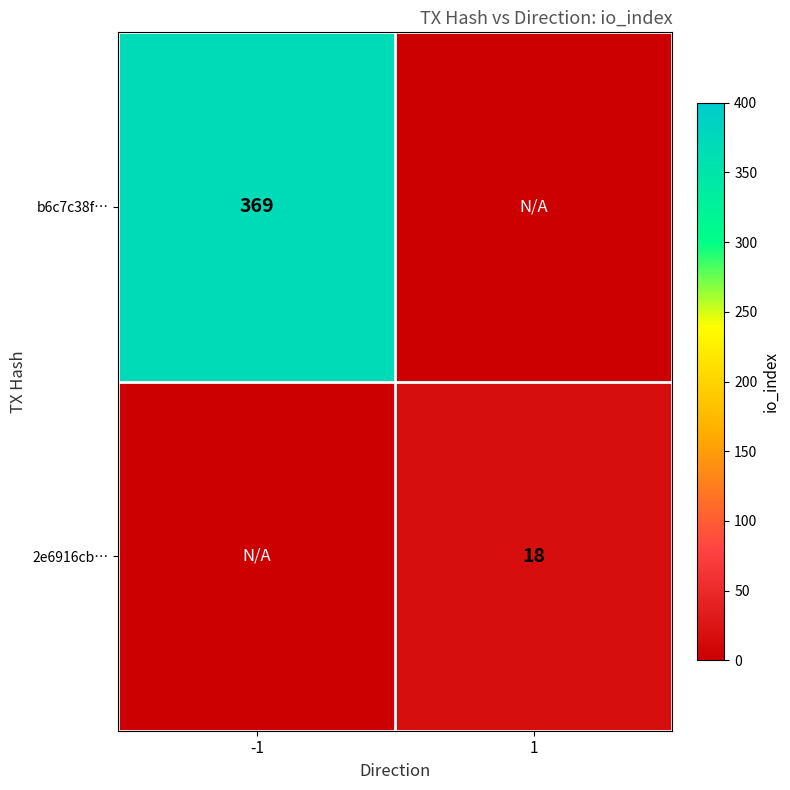

Is the value of 2e6916cb… at 1 greater than the value of b6c7c38f… at -1?

No